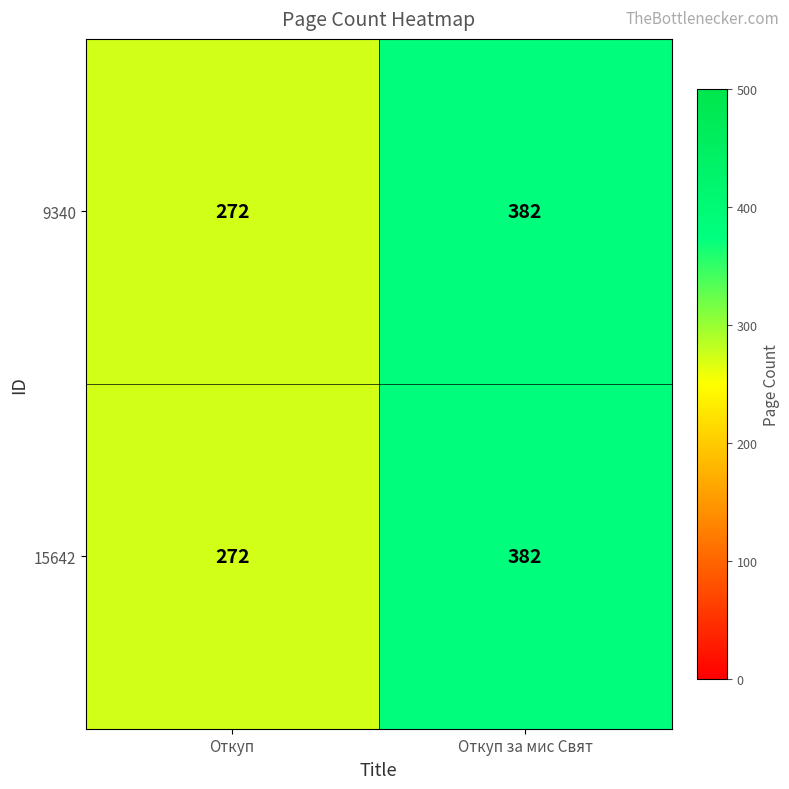

What is the minimum value for 15642?

272